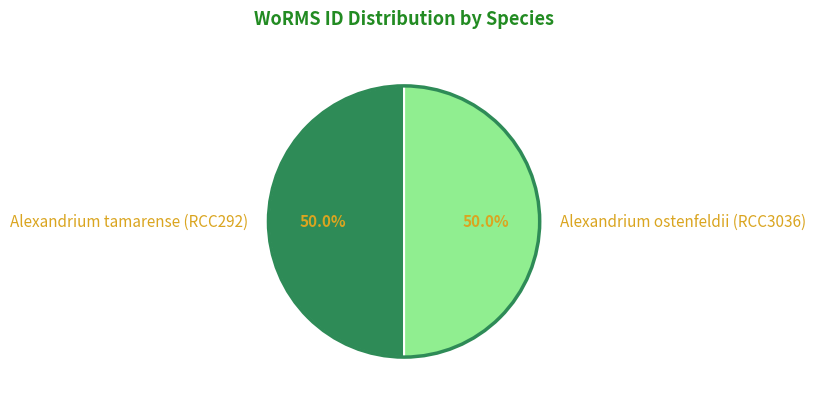

Count the number of slices in the pie.

2